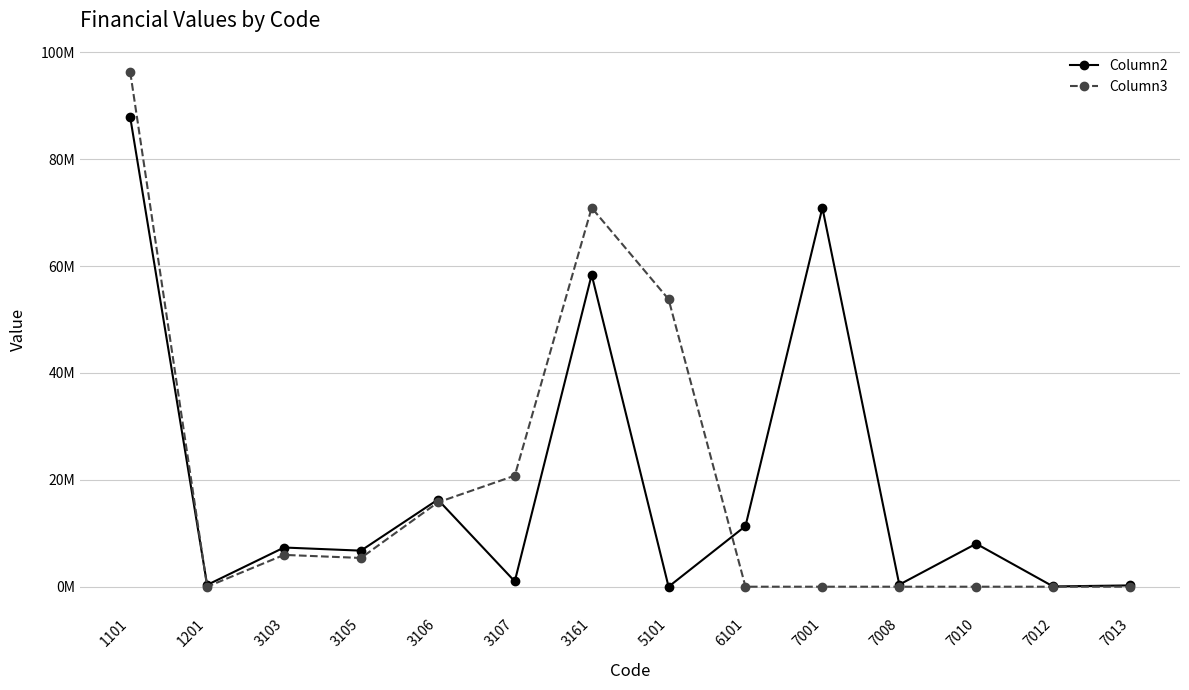

At which category does the chart reach its peak across all series?

1101